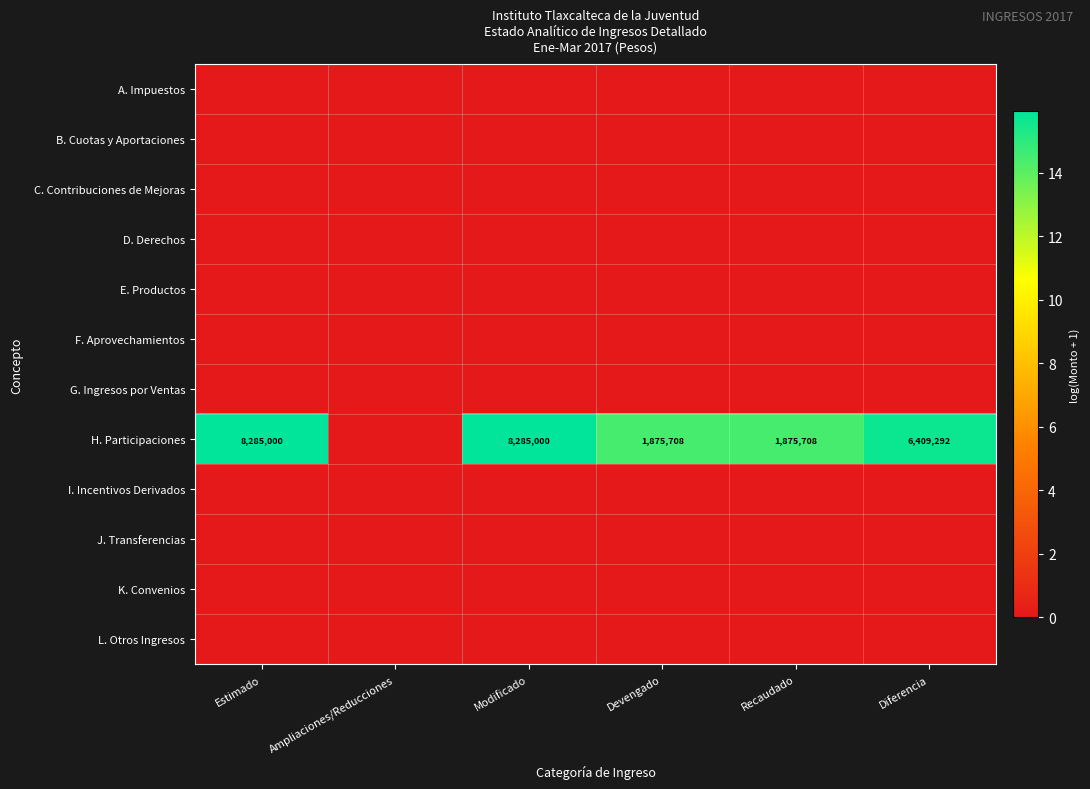

What is the sum of the H. Participaciones values at Modificado and Estimado?

16570000